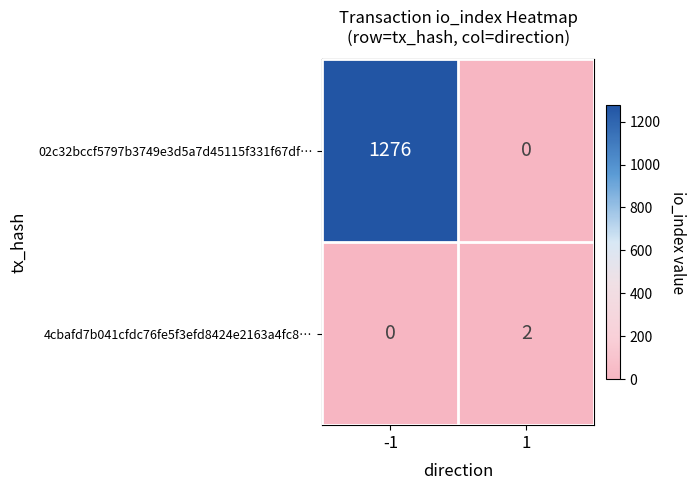

What is the maximum value shown in the chart?

1276